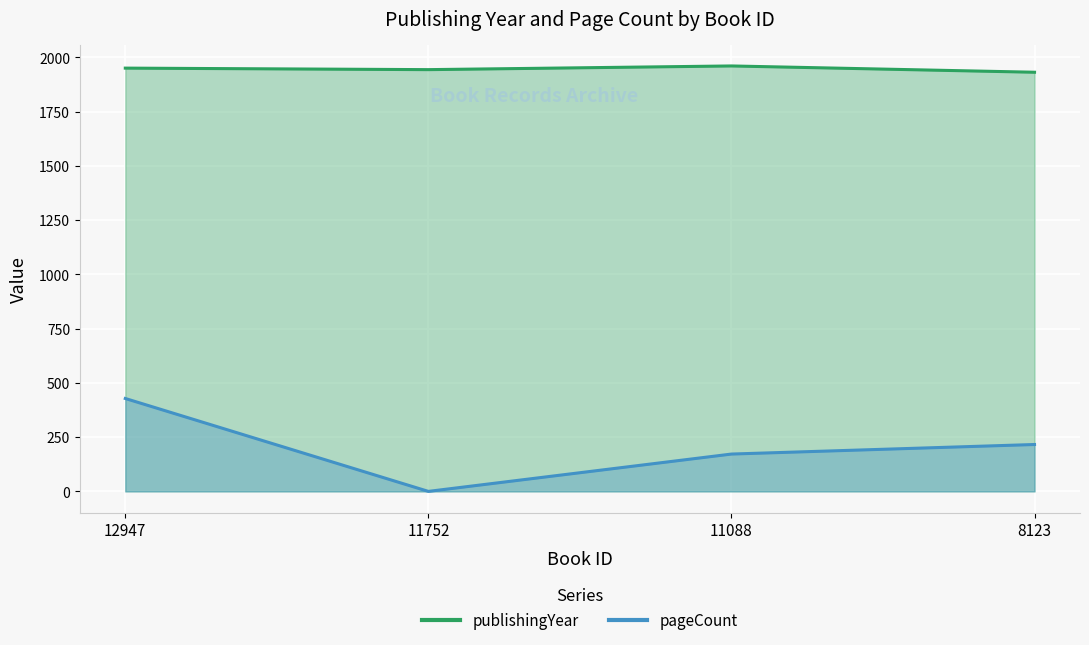

True or false: publishingYear has a value of 2718 at 12947.

False